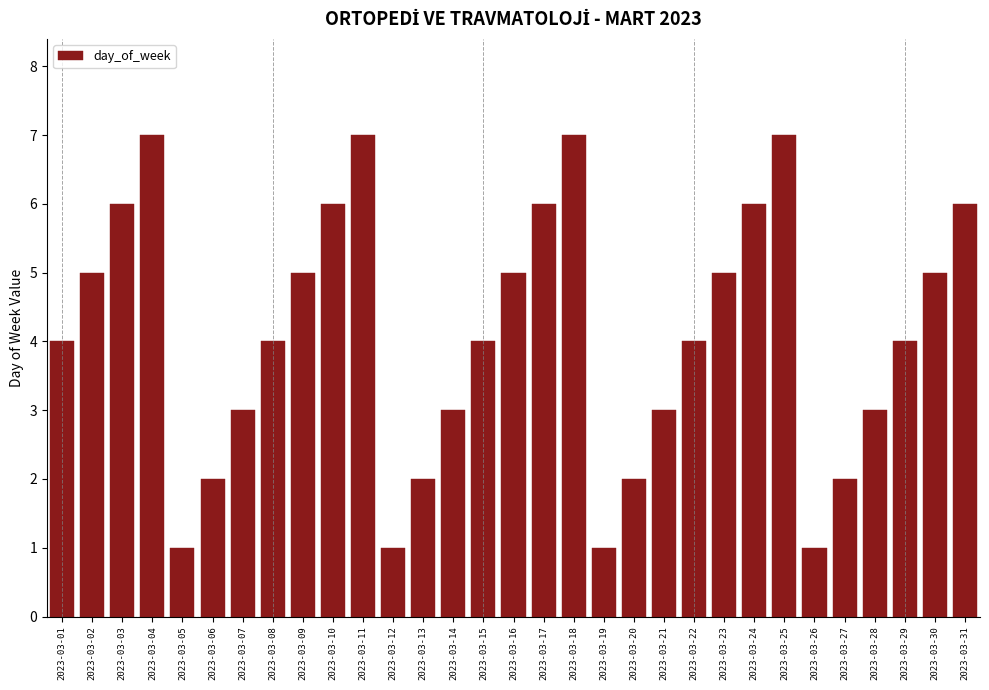

Between 2023-03-04 and 2023-03-08, which is larger?

2023-03-04